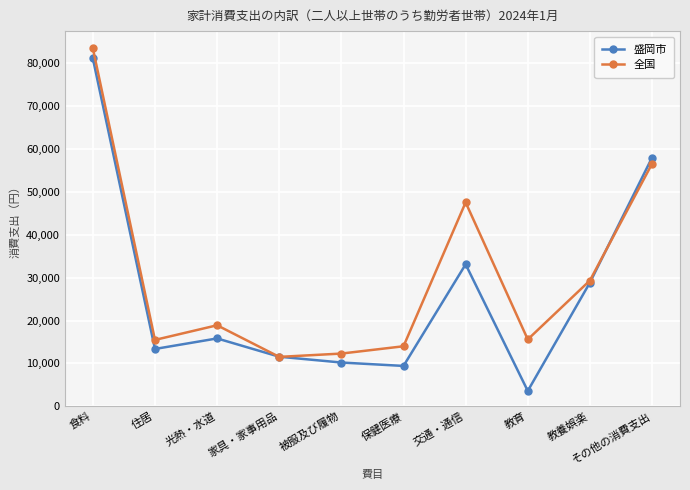

True or false: 全国 has more than 1 interior local peaks.

True